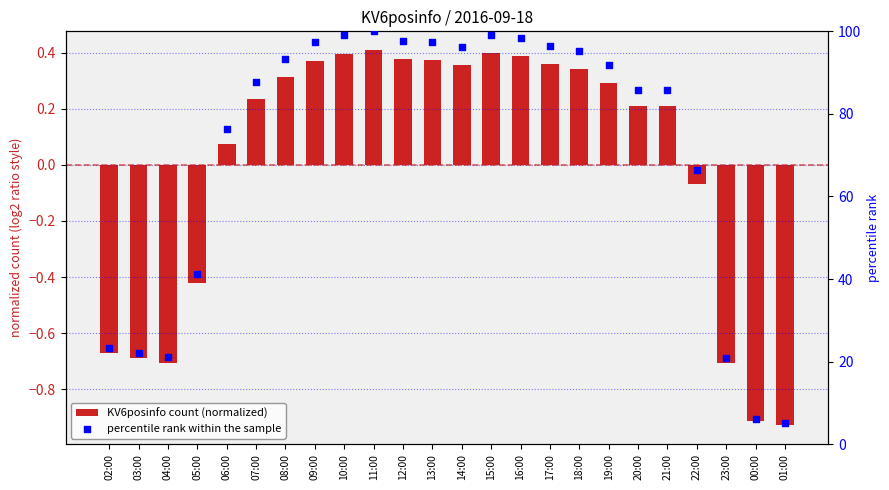

At which category is the sum across all series the highest?

11:00